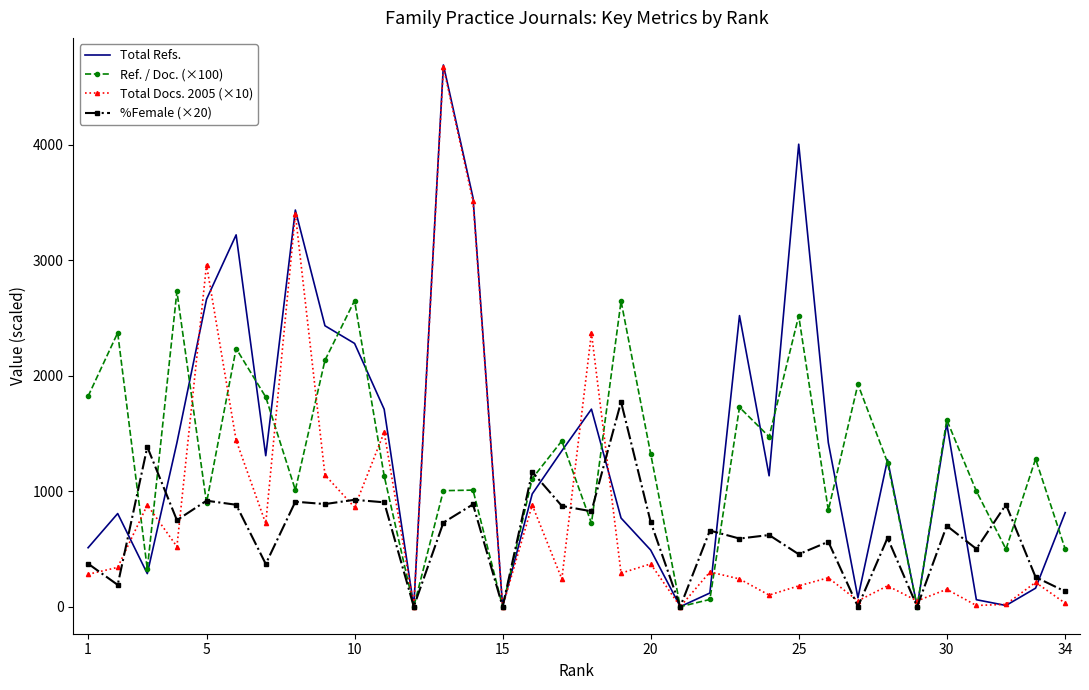

What is the highest value of the Total Refs. series?

4690.0